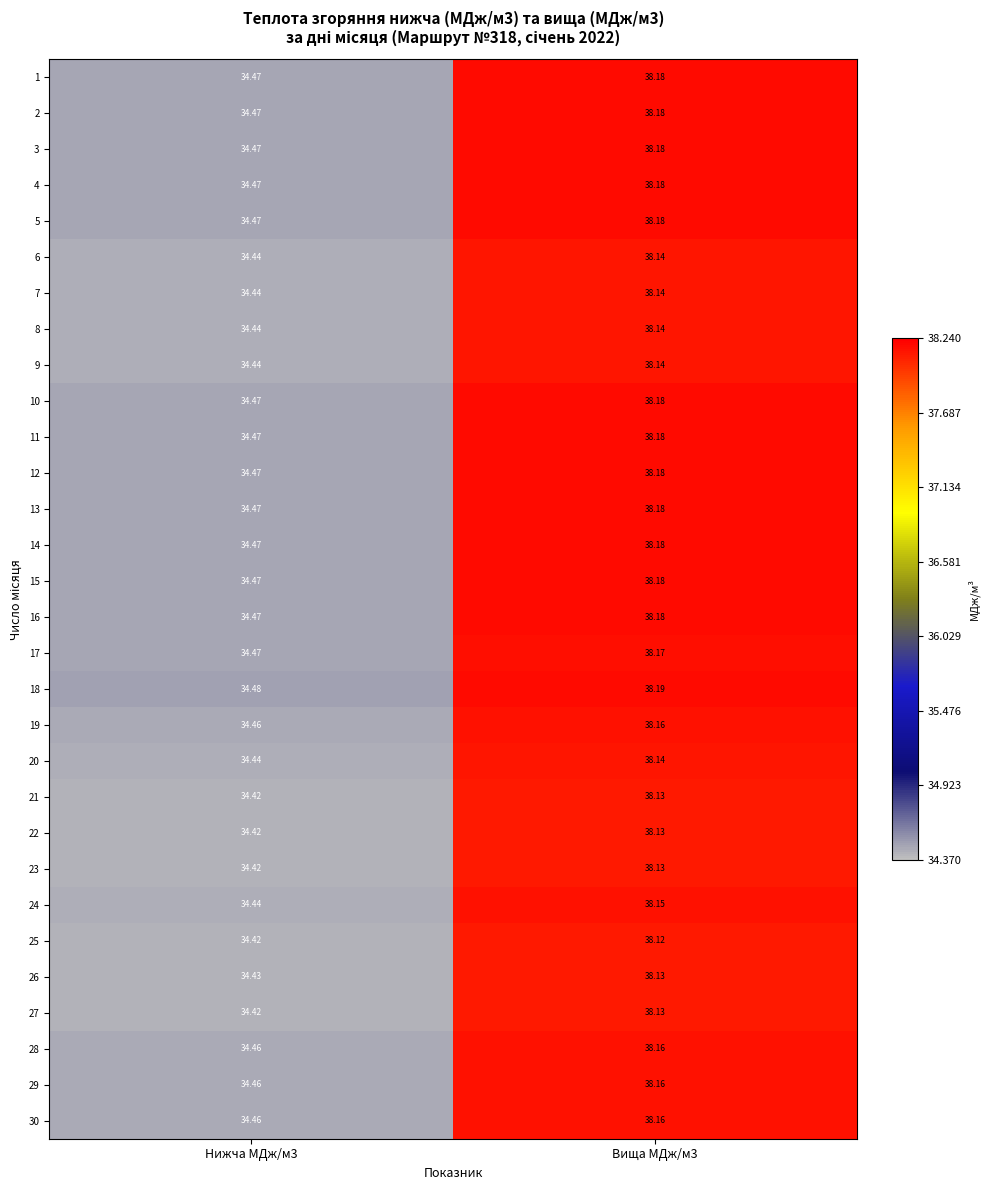

Is the value of 30 at Вища МДж/м3 greater than the value of 16 at Нижча МДж/м3?

Yes